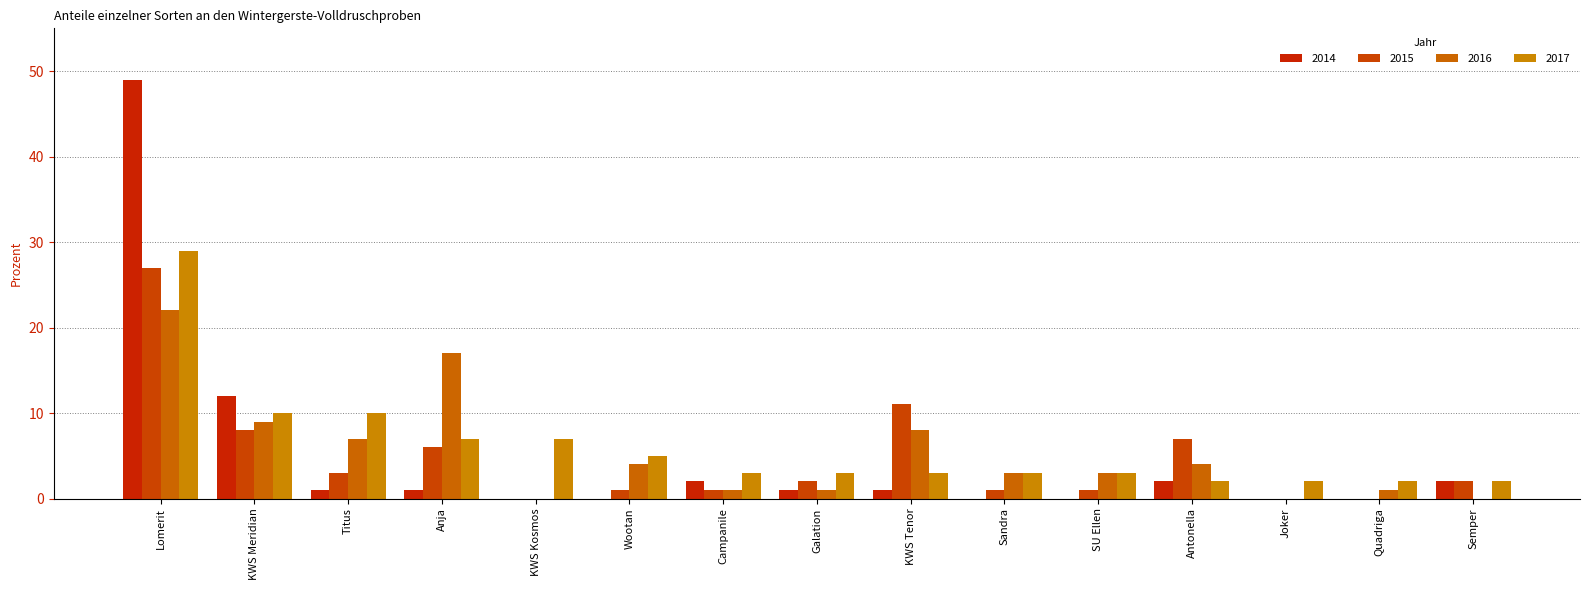

What is the sum of all 2015 values?

70